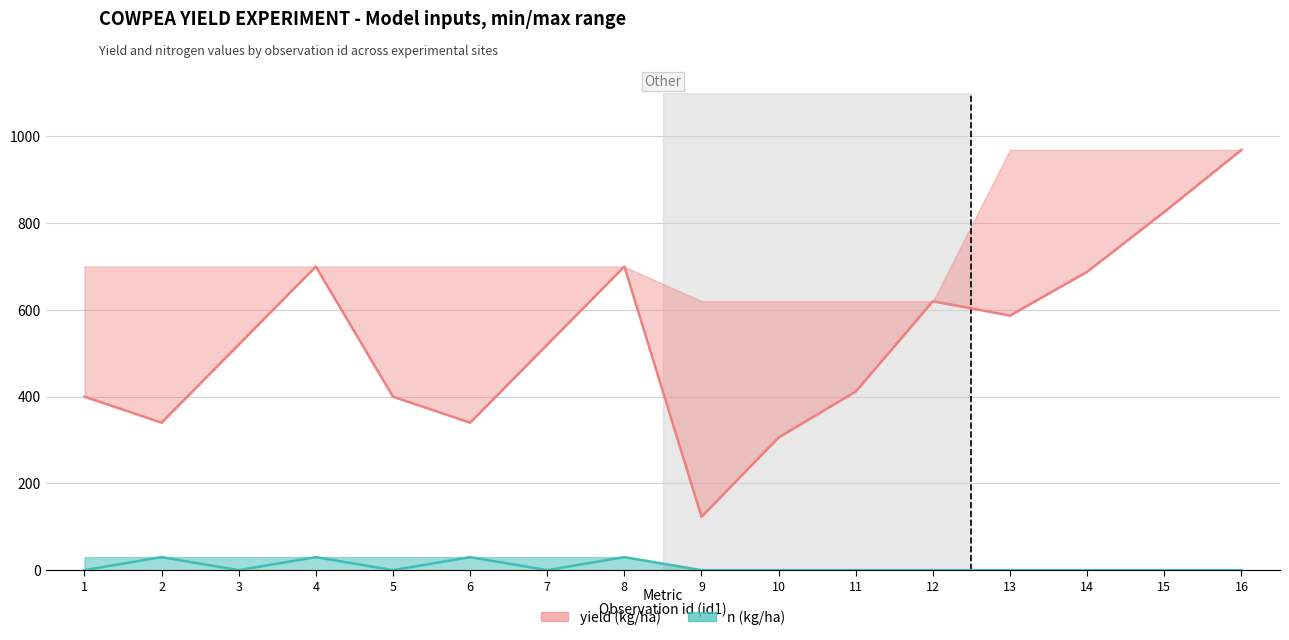

The value of n at 2 is 30. True or false?

True